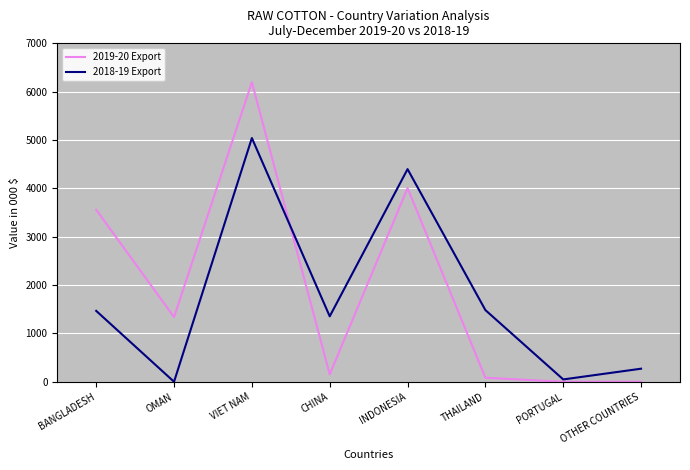

Which series has the largest range (max minus min)?

2019-20 Export